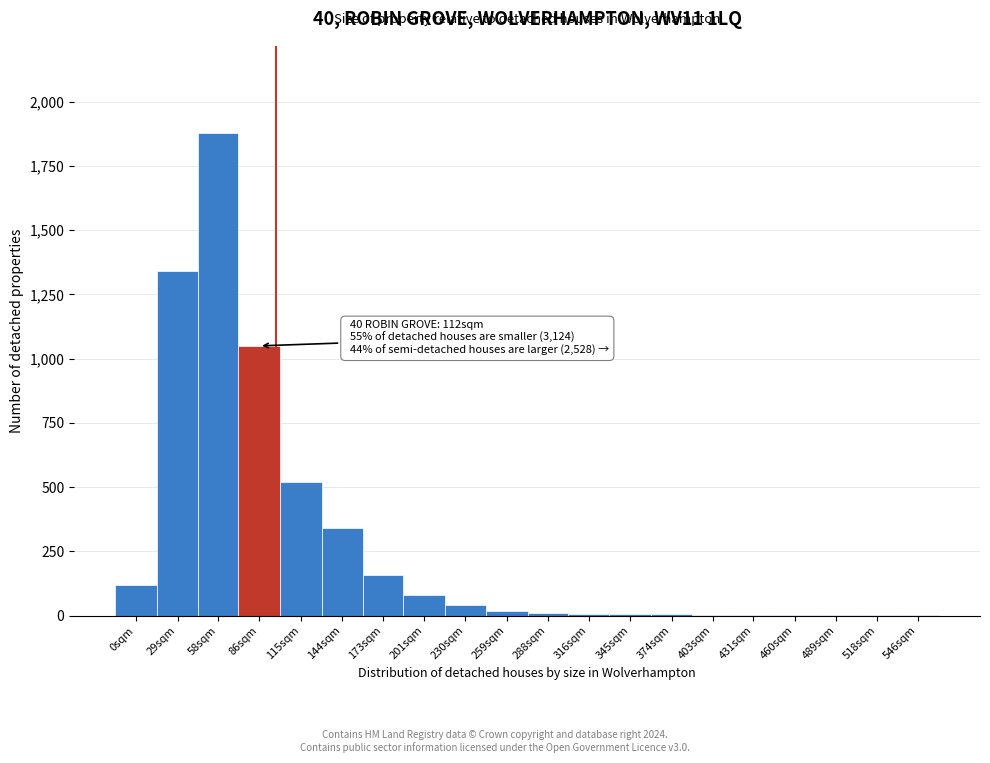

At which label is the value closest to 940?

86sqm